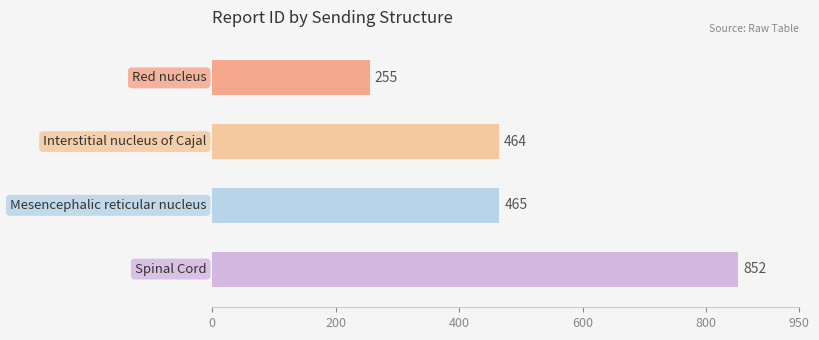

What is the difference between the second highest and minimum values?

210